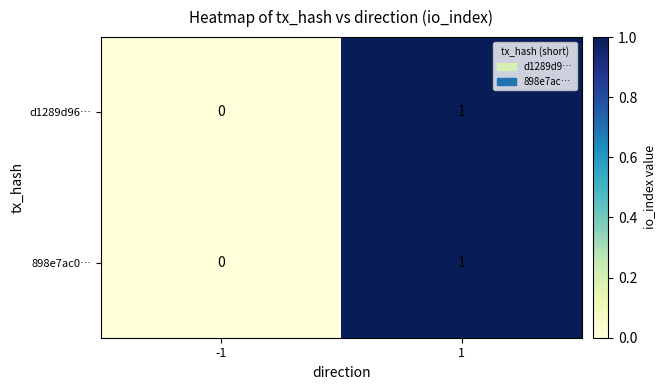

Reading left to right, transcribe all the data shown in this chart.

d1289d96…: 0	1
898e7ac0…: 0	1